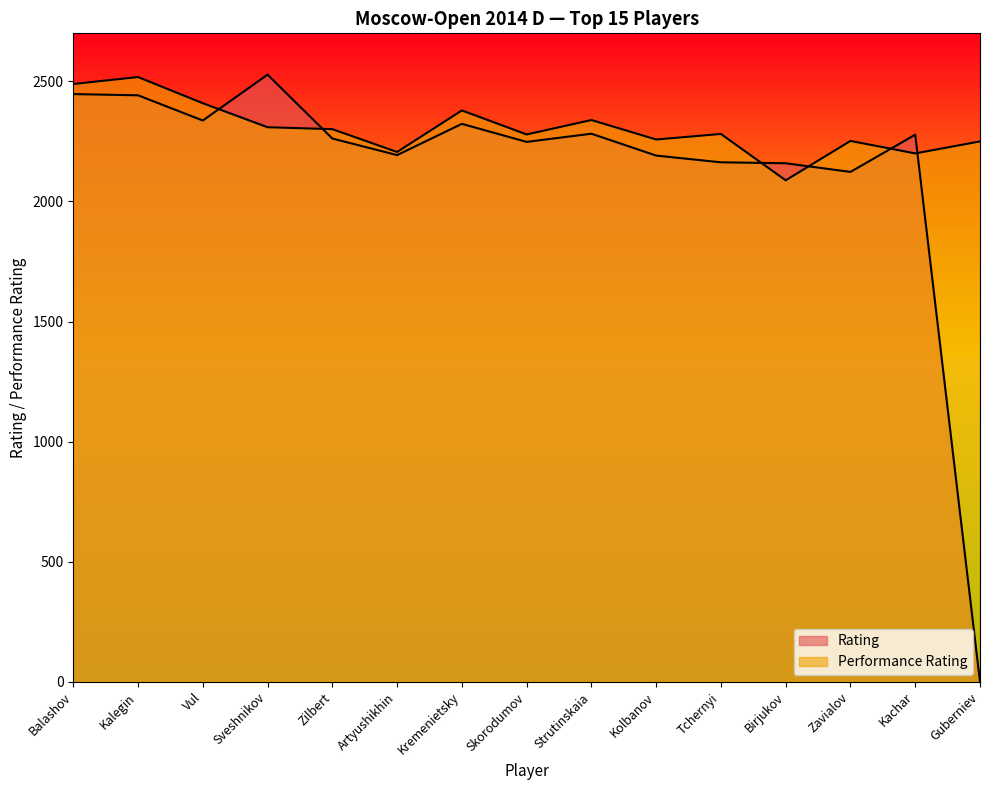

What is the difference between the Rating values at Artyushikhin and Kachar?

85